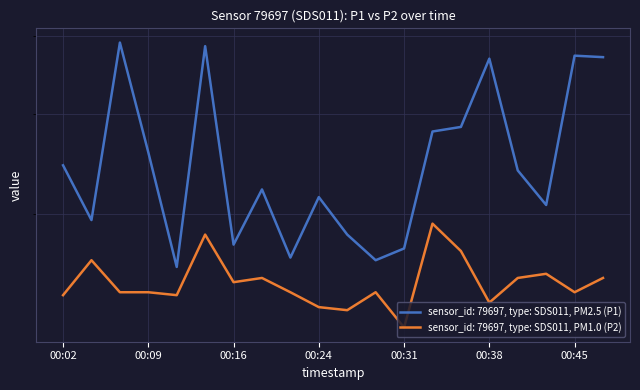

Which series has the largest total across all categories?

P1